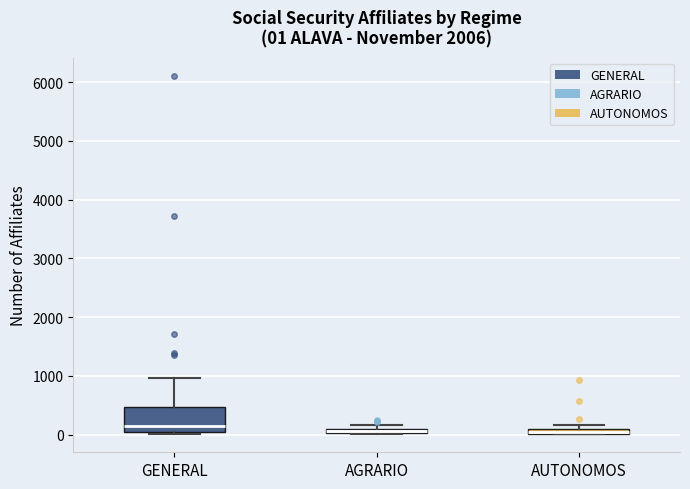

Comparing the boxes themselves (not the whiskers), which one is the tallest?

GENERAL